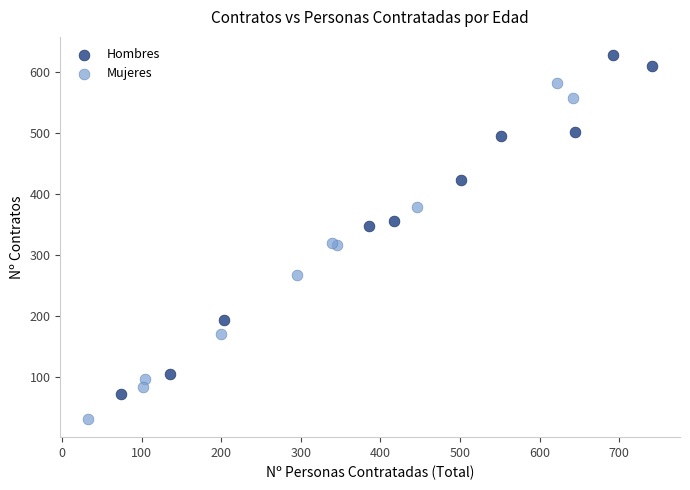

Which series reaches the maximum Y coordinate?

Hombres